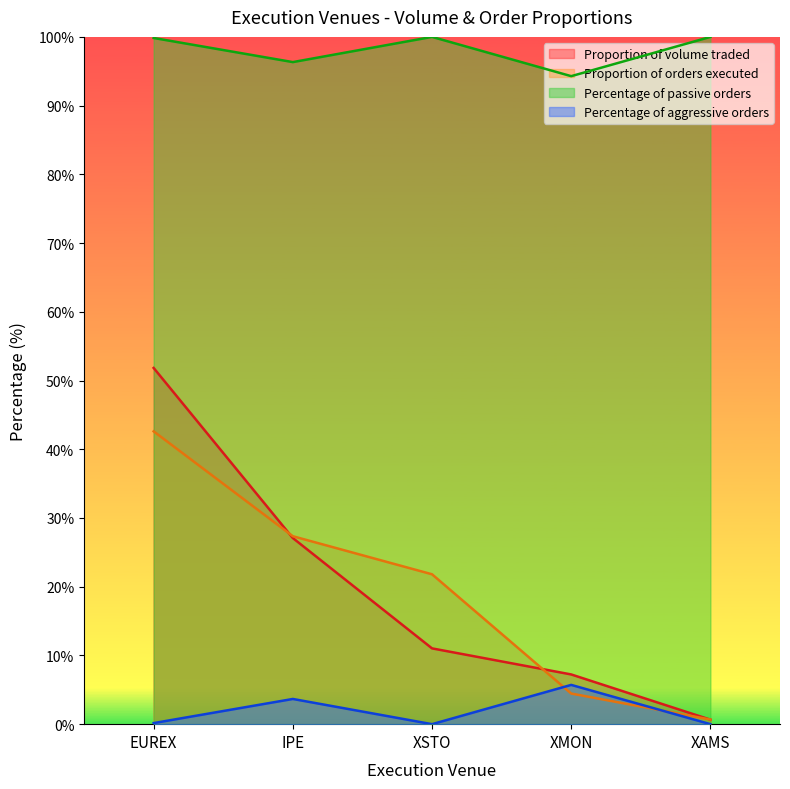

What are all the series names shown in the legend?

Proportion of volume traded, Proportion of orders executed, Percentage of passive orders, Percentage of aggressive orders